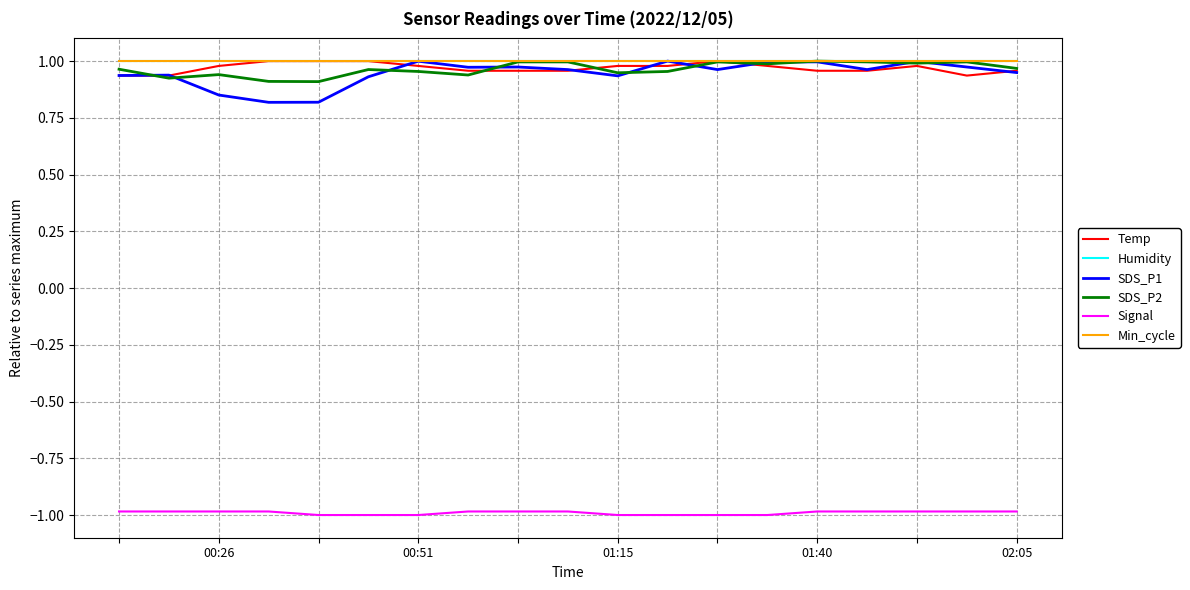

Does the chart display data point markers on the line(s)?

No